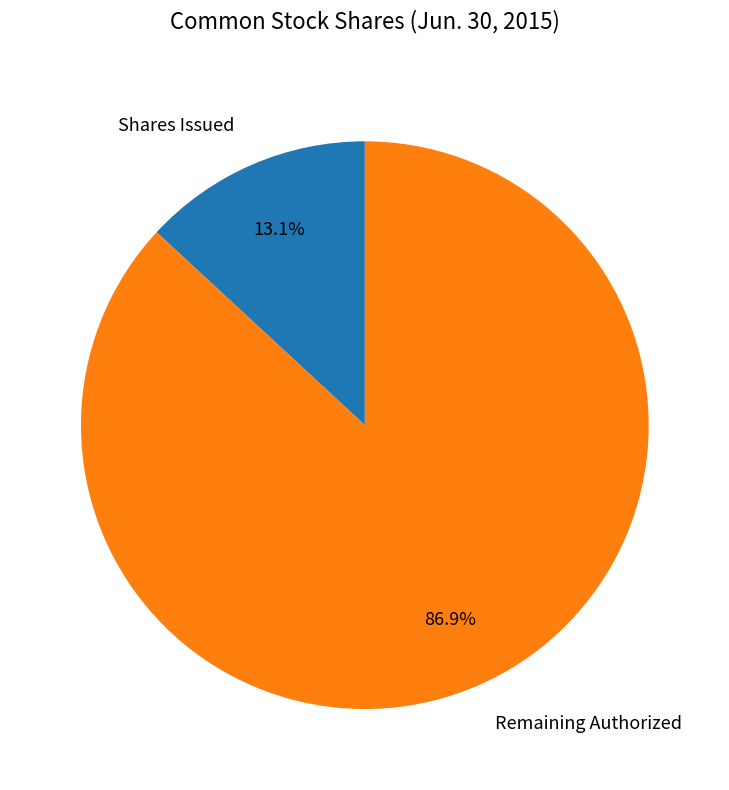

How many segments does this pie chart have?

2